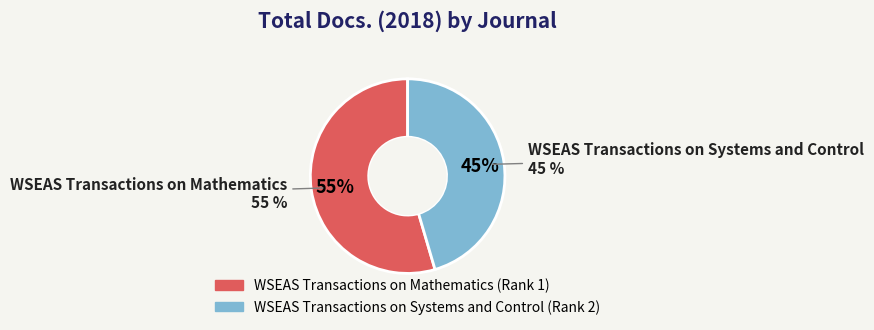

The WSEAS Transactions on Systems and Control slice represents 45% of the pie. True or false?

True